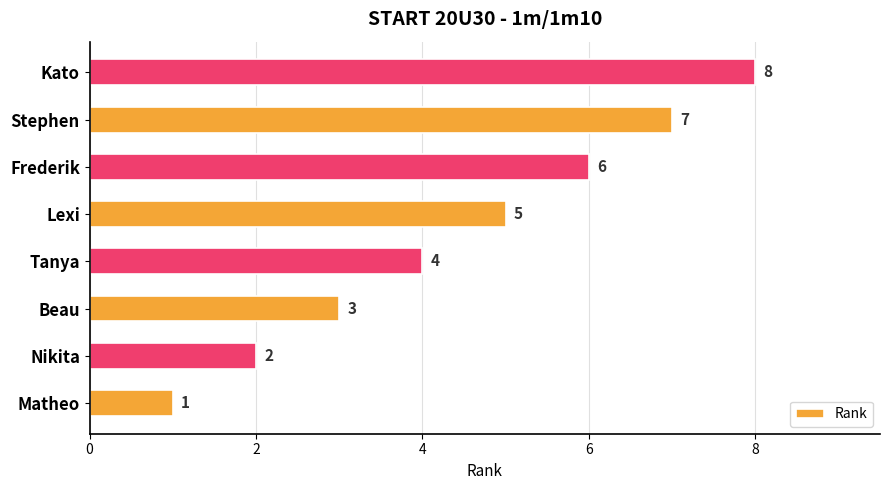

The chart shows a value of 7 at Stephen. True or false?

True